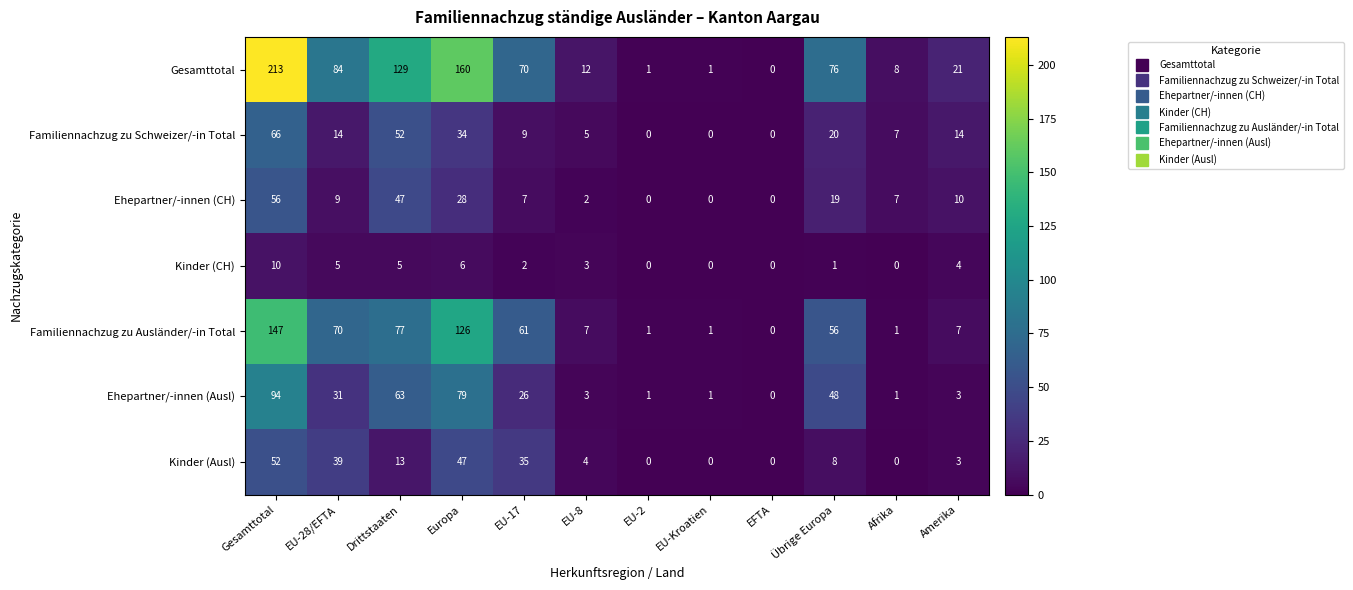

Is it true that Ehepartner/-innen (CH) equals 75 at Drittstaaten?

False